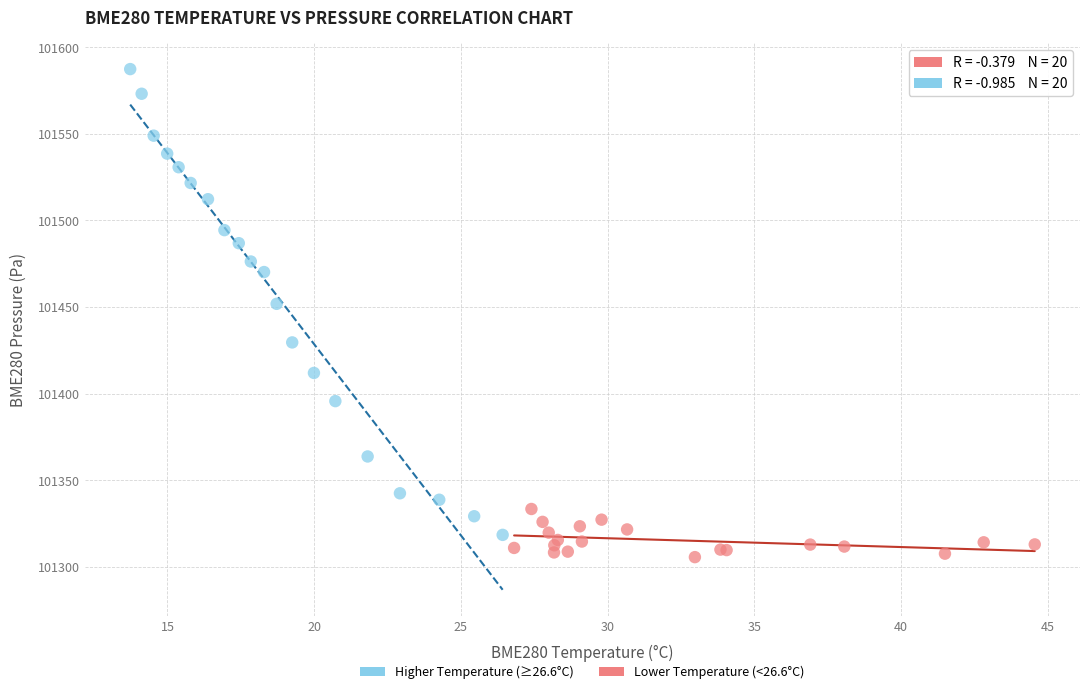

Which series has the largest Y range (max minus min)?

Lower Temperature (<26.6°C)